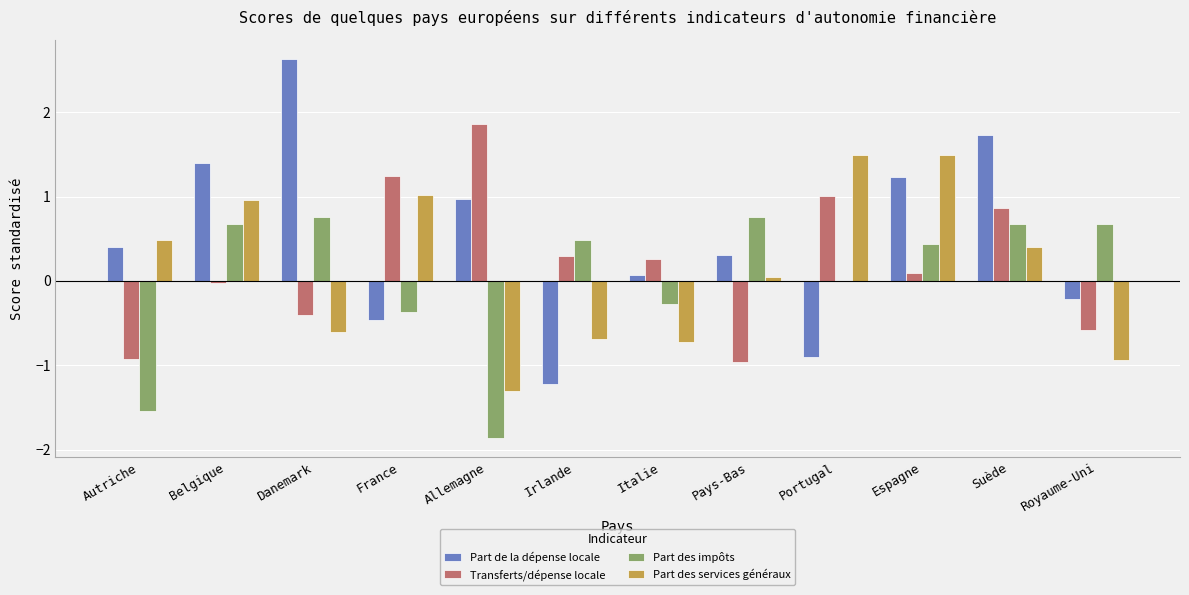

What is the sum of all Part des impôts values?

0.4